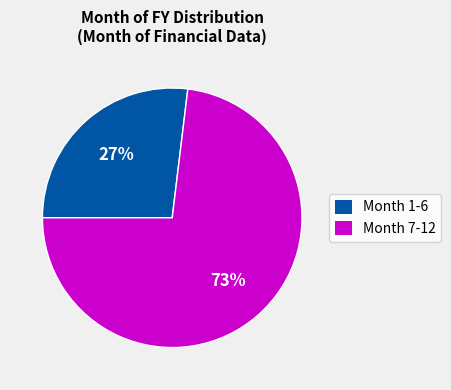

Does any single category account for the majority?

Yes